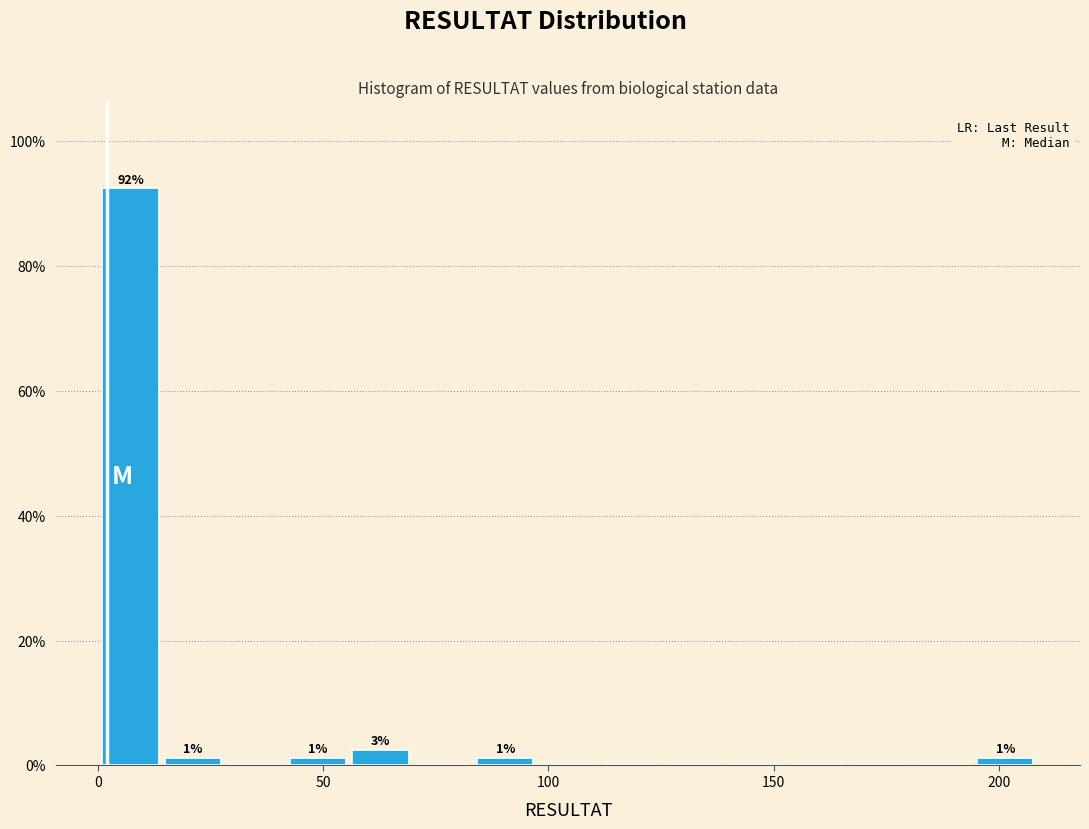

Around what value on the x-axis is the tallest bar? Give the approximate position of its centre, as read against the axis.

5